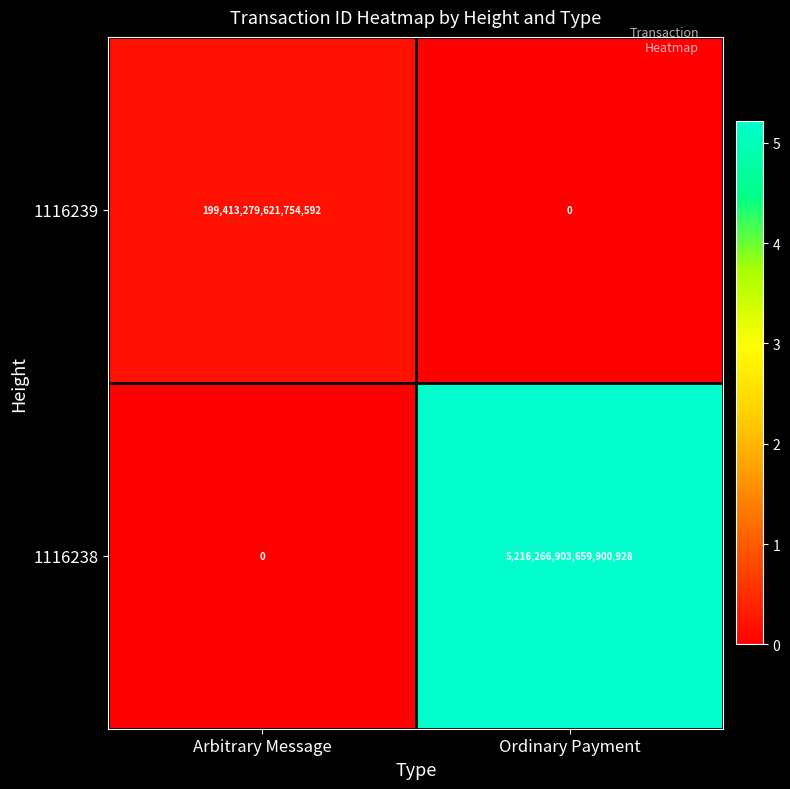

The value of 1116238 at Ordinary Payment is 1271973666947997696. True or false?

False